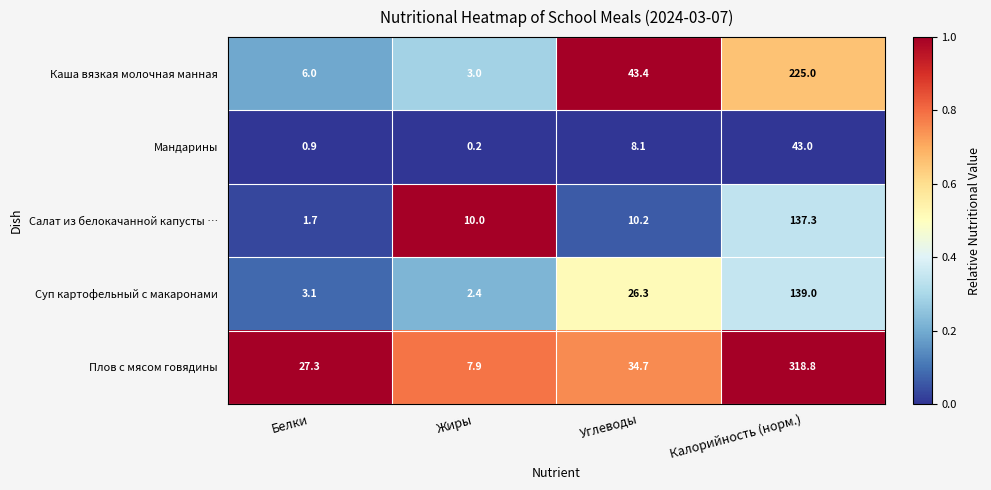

What is the maximum value for Мандарины?

43.0